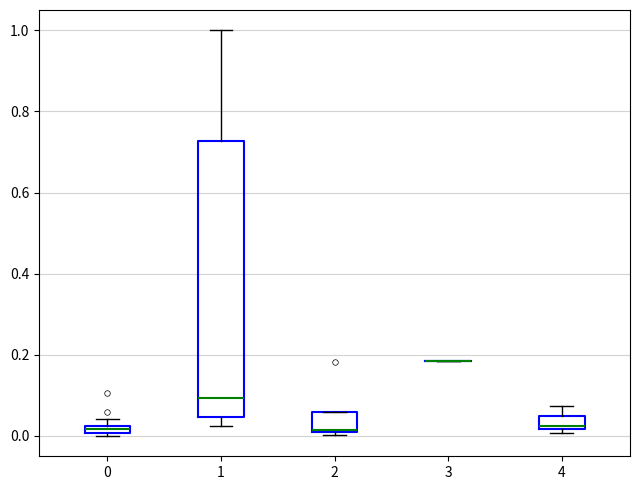

Which box is the tallest, from its lower edge to its upper edge?

1